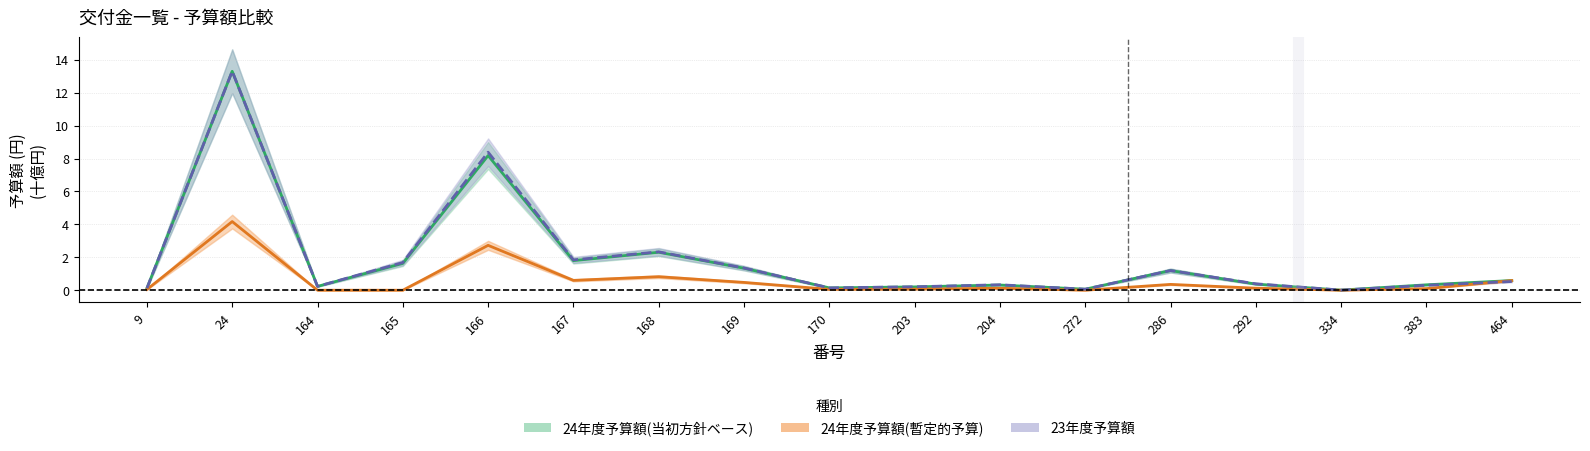

Rank the series at 286 from highest to lowest value.

23年度予算額, 24年度予算額(当初方針ベース), 24年度予算額(暫定的予算)